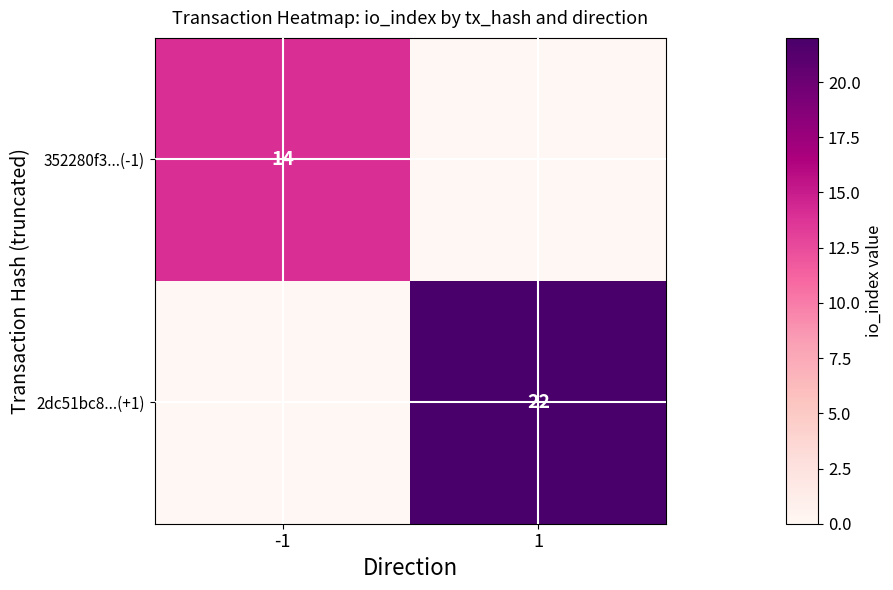

The value of 352280f3...(-1) at -1 is 14. True or false?

True